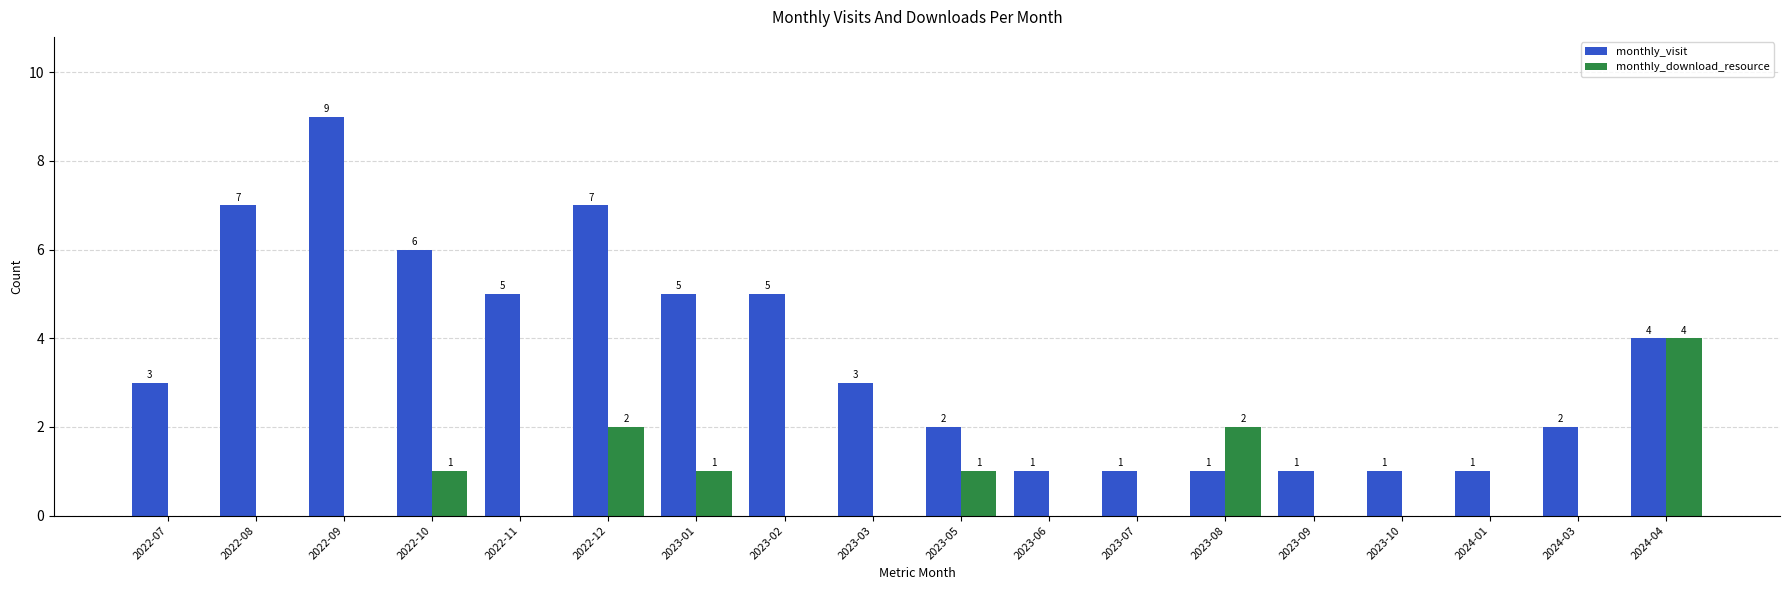

How many monthly_visit values are between 1 and 5?

14